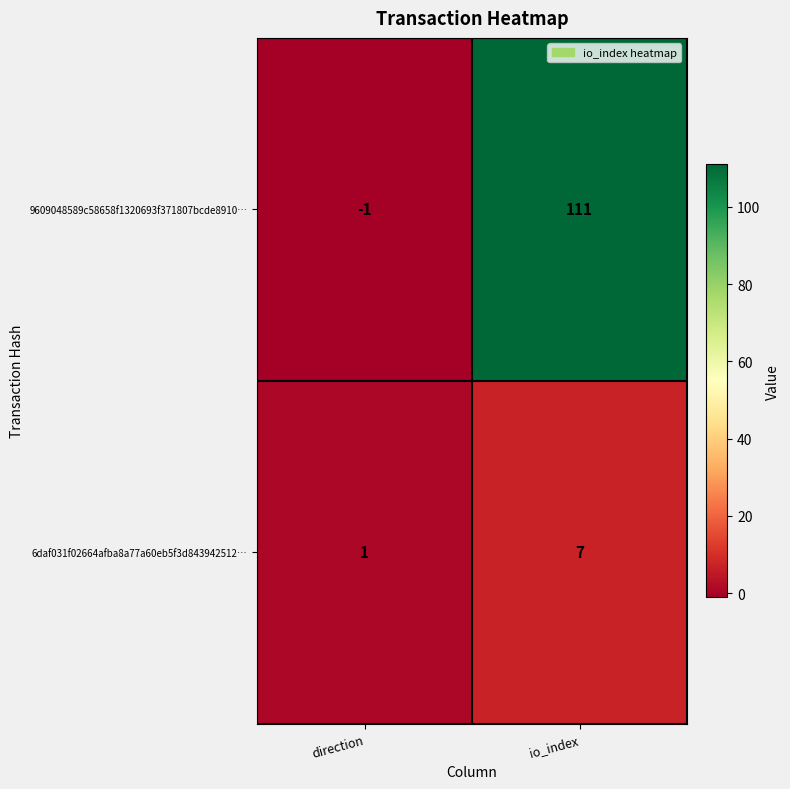

How many data points in 6daf031f02664afba8a77a60eb5f3d843942512… are less than 7?

1